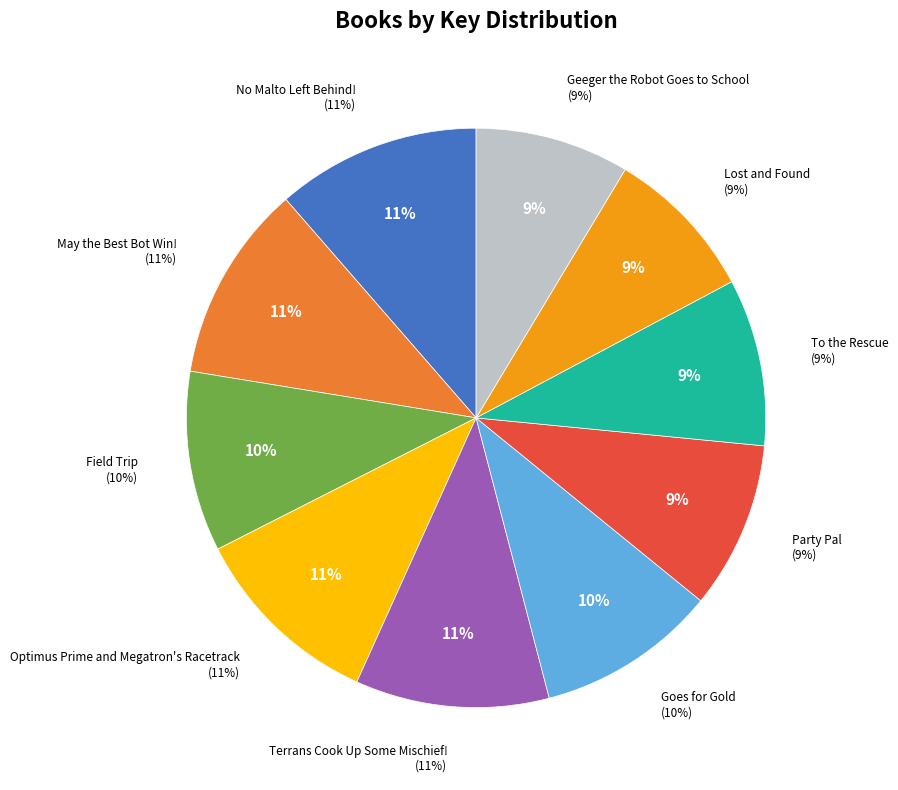

The Terrans Cook Up Some Mischief! slice represents 11% of the pie. True or false?

True